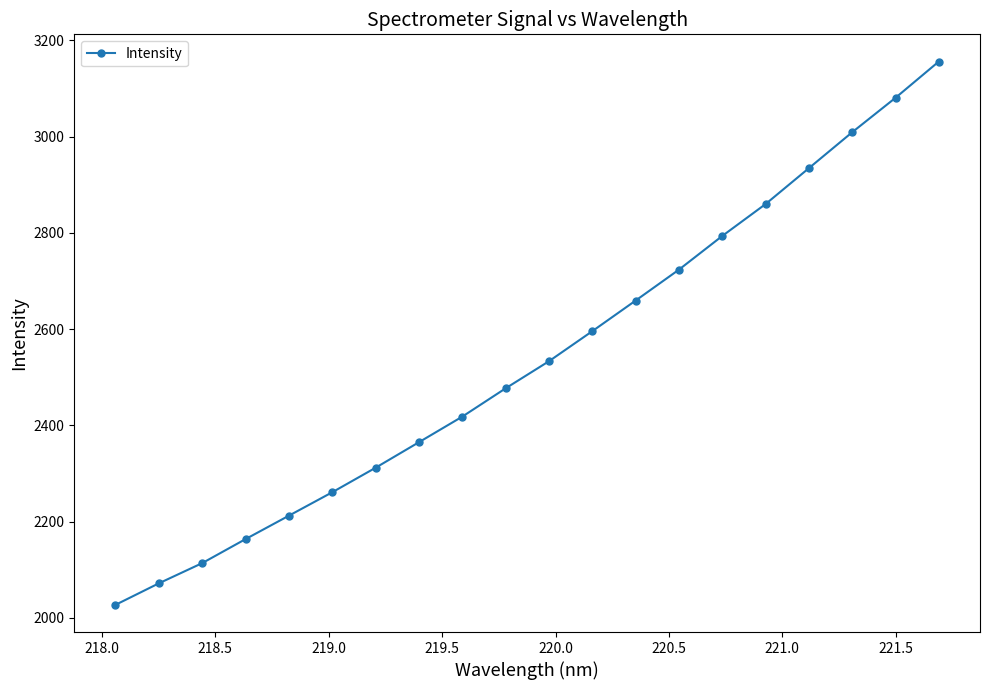

What is the value of the 15th point from the left?

2793.5